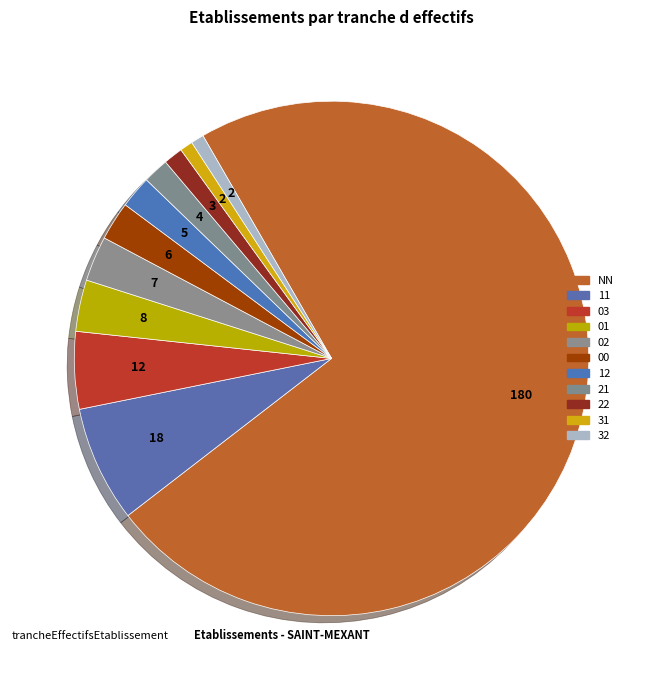

How many segments does this pie chart have?

11